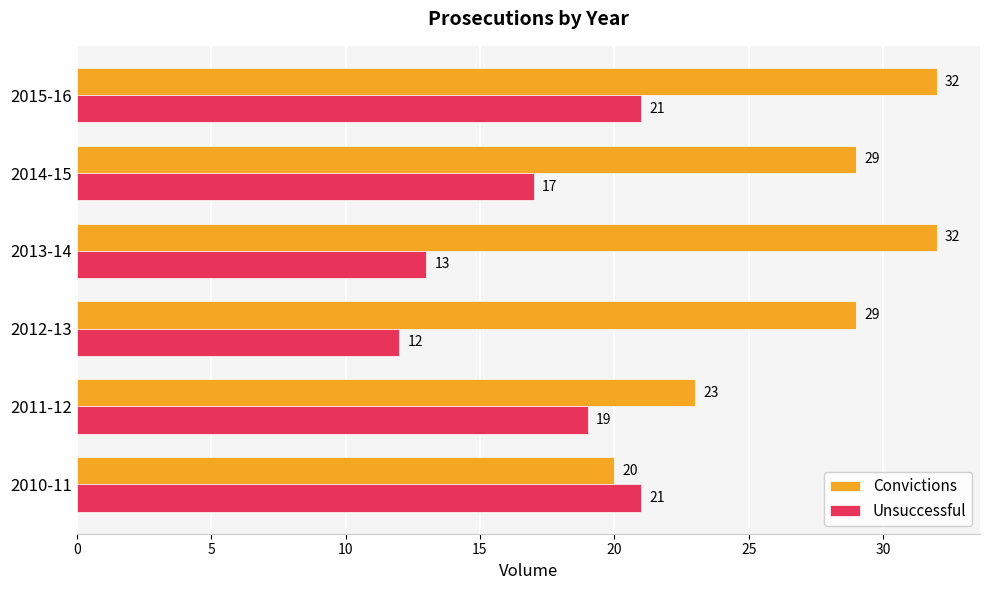

Which series has the largest total across all categories?

Convictions